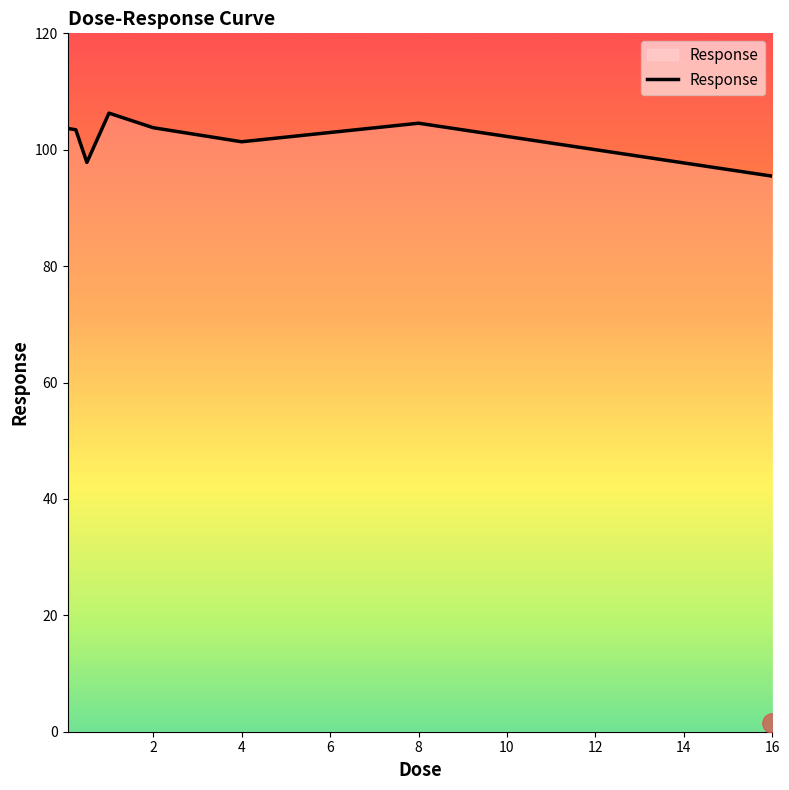

What is the minimum value shown in the chart?

95.5